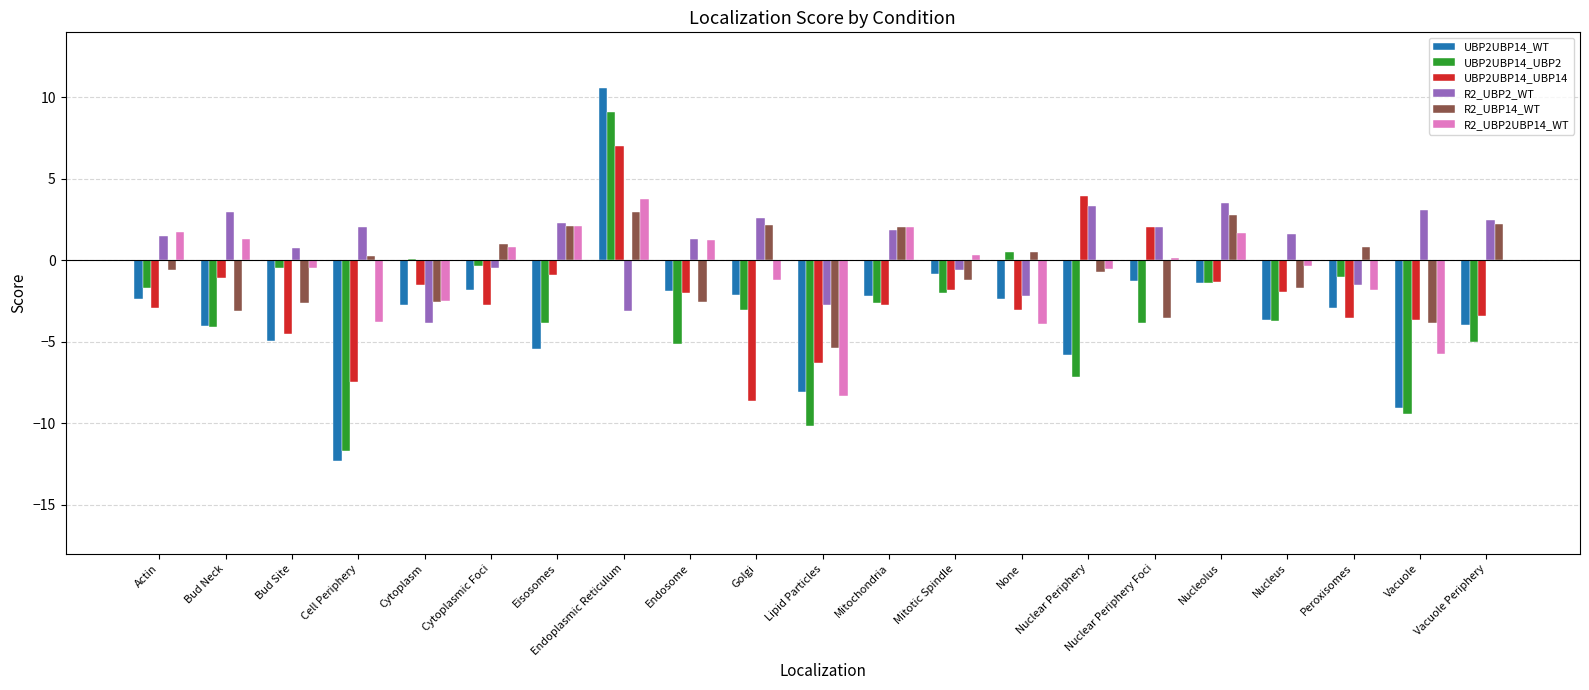

What is the sum of all R2_UBP14_WT values?

-10.8